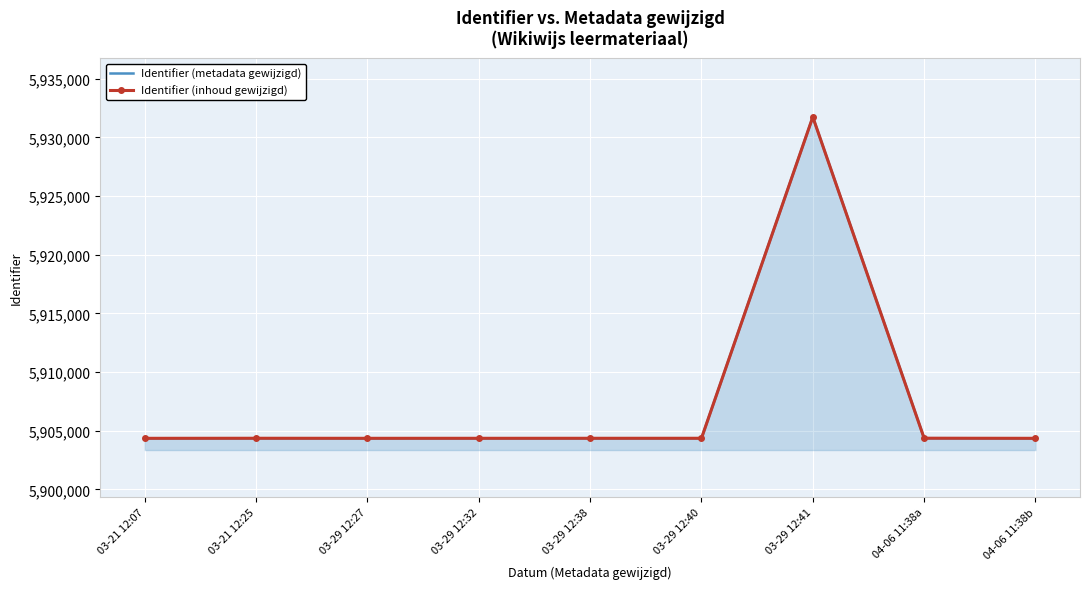

The value of Identifier (inhoud gewijzigd) at 03-29 12:32 is 5904354. True or false?

True